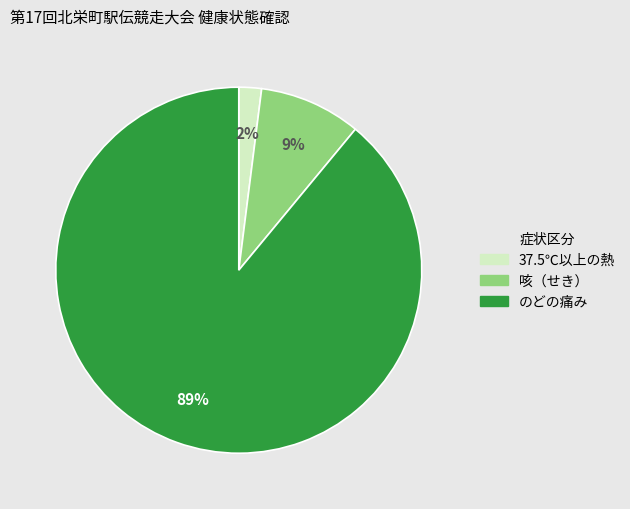

How many slices are in this pie chart?

3